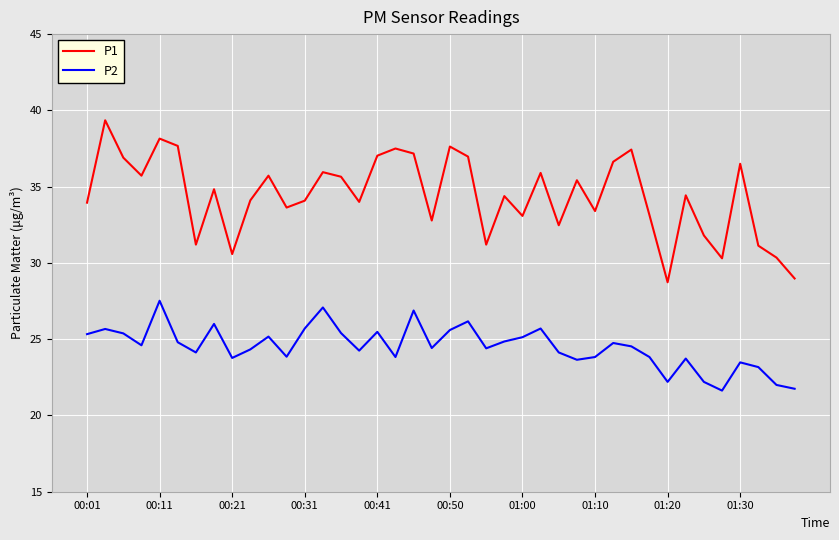

Which series has the widest spread of values?

P1